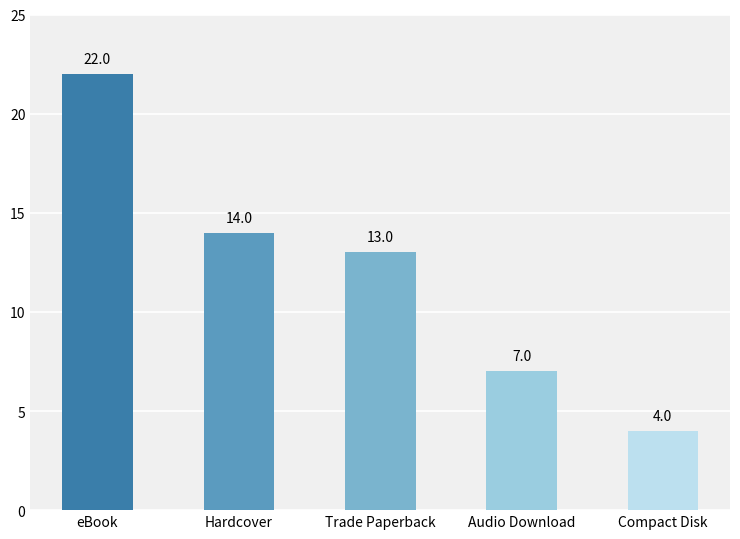

The chart shows a value of 22 at Hardcover. True or false?

False